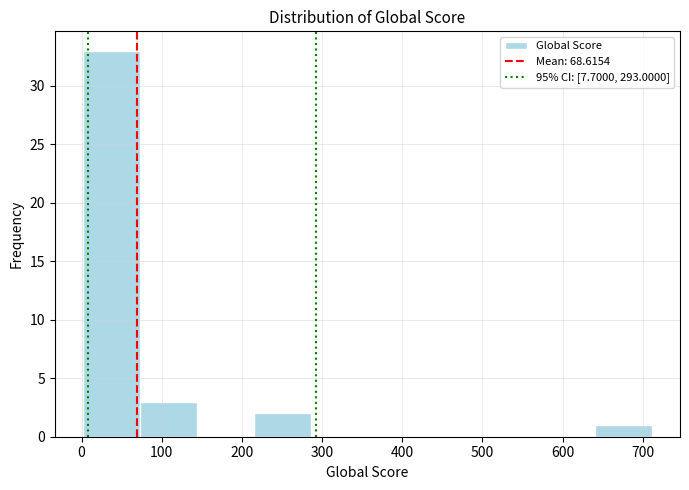

Reading left to right, transcribe this chart: for each bar, give the range it covers on the x-axis and its height. Neither the bar edges nor the heights are printed on the chart, so give them approximately, as read against the axes.

0 to 70: 33
70 to 140: 3
140 to 210: 0
210 to 290: 2
290 to 360: 0
360 to 430: 0
430 to 500: 0
500 to 570: 0
570 to 640: 0
640 to 710: 1